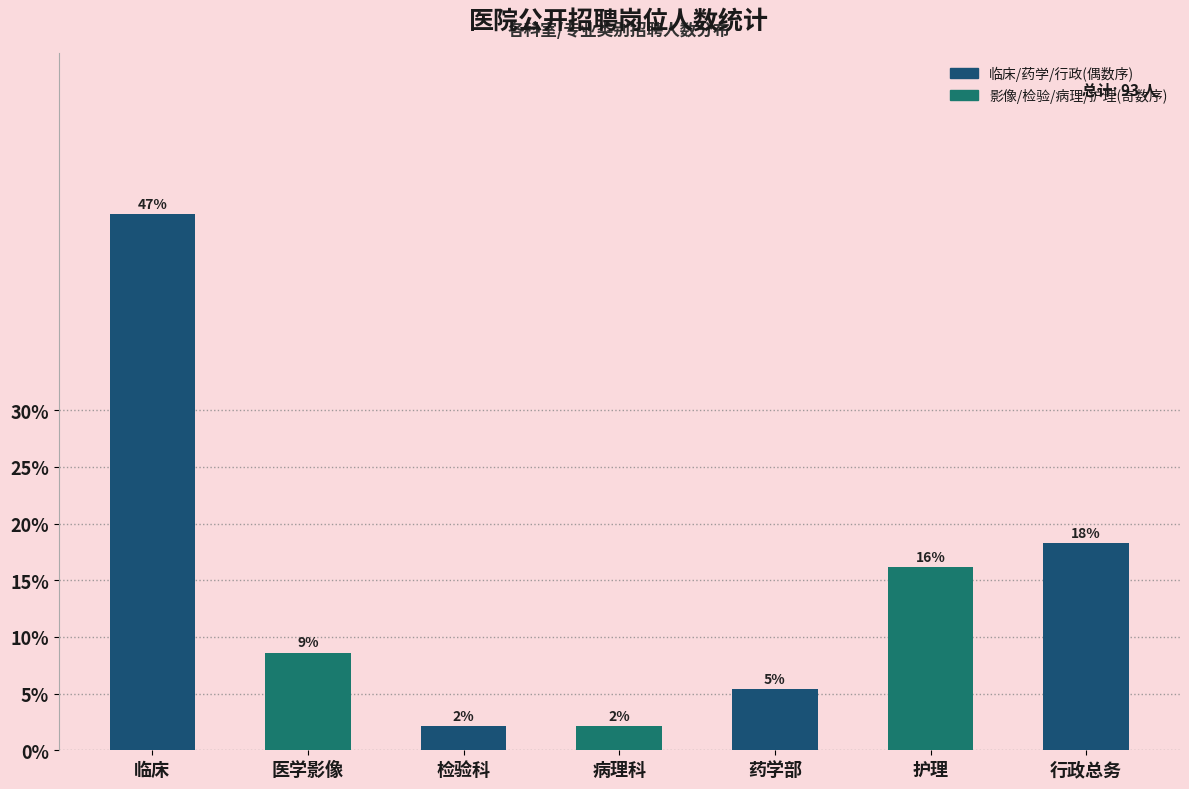

Are the bars horizontal?

No